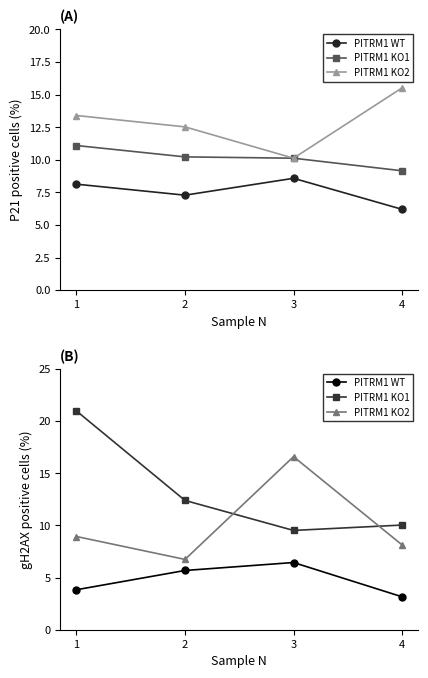

Rank the categories by PITRM1 WT value from highest to lowest.

3, 2, 1, 4